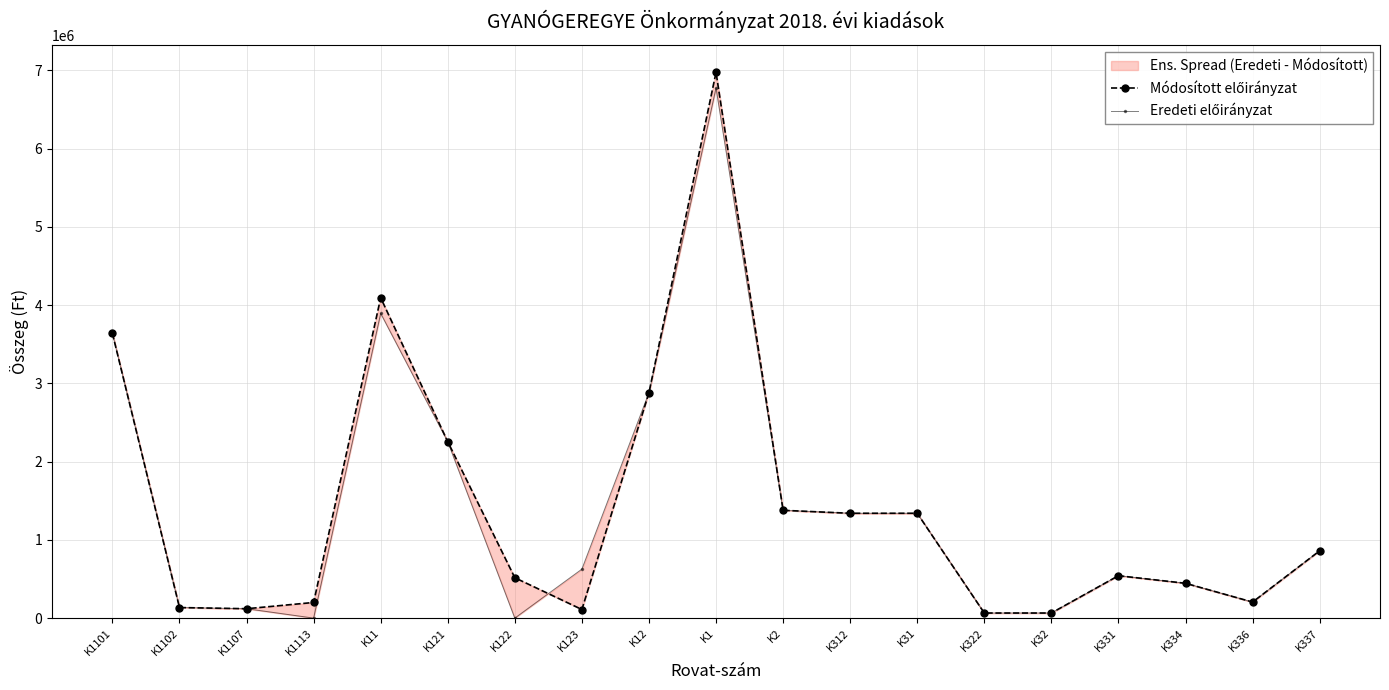

List the labels in order of Eredeti előirányzat value, largest first.

K1, K11, K1101, K12, K121, K2, K312, K31, K337, K123, K331, K334, K336, K1102, K1107, K322, K32, K1113, K122